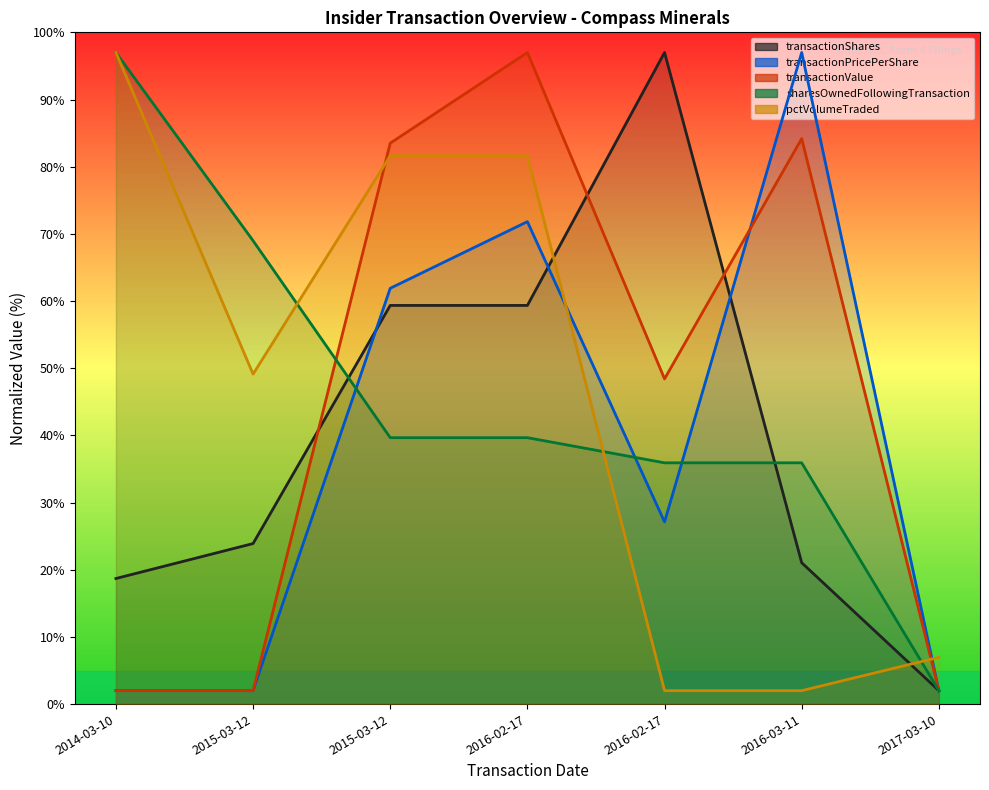

What is the label of the 3rd point from the right?

2016-02-17